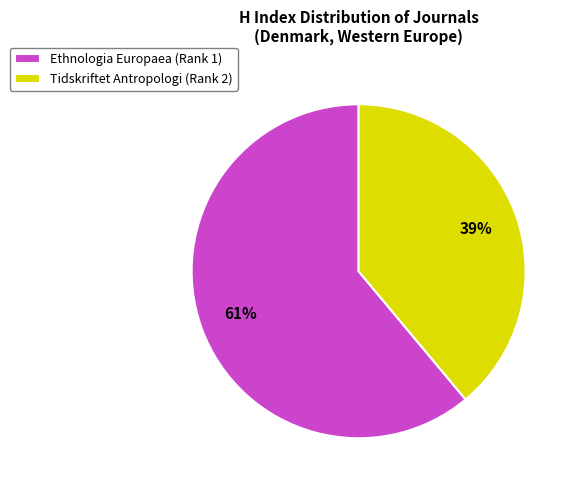

Rank the categories by value from highest to lowest.

Ethnologia Europaea (Rank 1), Tidskriftet Antropologi (Rank 2)